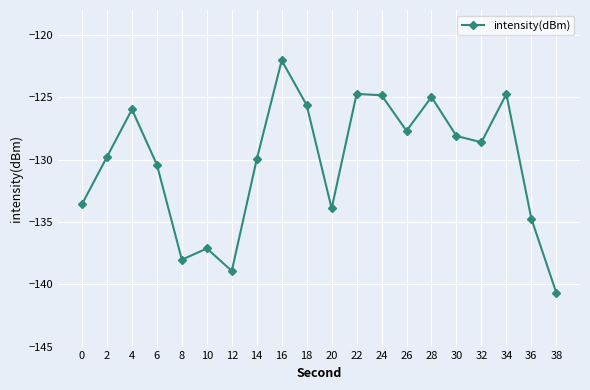

At which category does the chart reach its peak across all series?

16